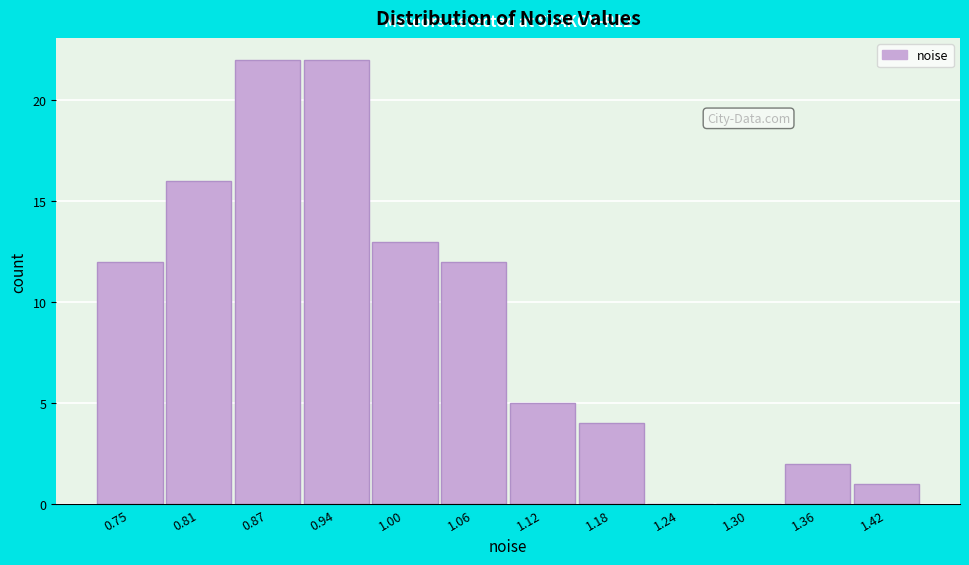

Reading left to right, extract all data points from this chart.

0.75=12	0.81=16	0.87=22	0.94=22	1.00=13	1.06=12	1.12=5	1.18=4	1.24=0	1.30=0	1.36=2	1.42=1